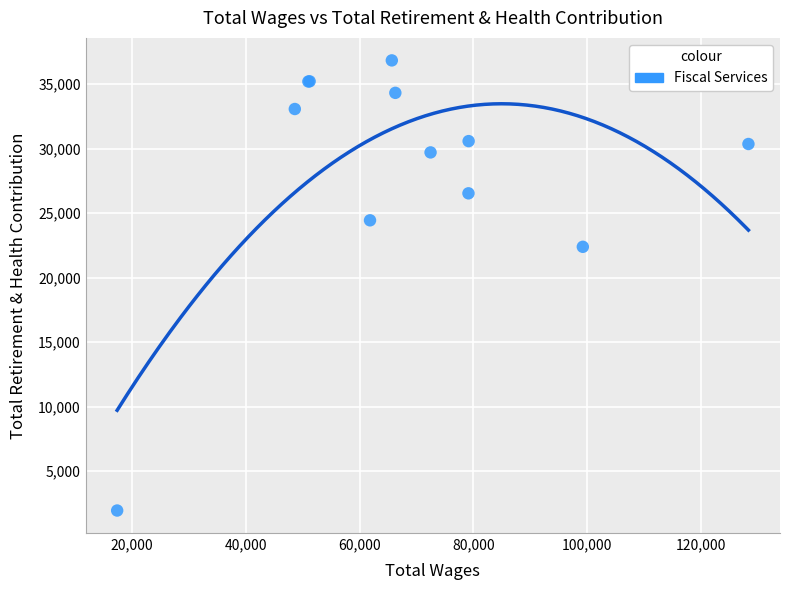

What Y value in the scatter plot is closest to 19399?

22395